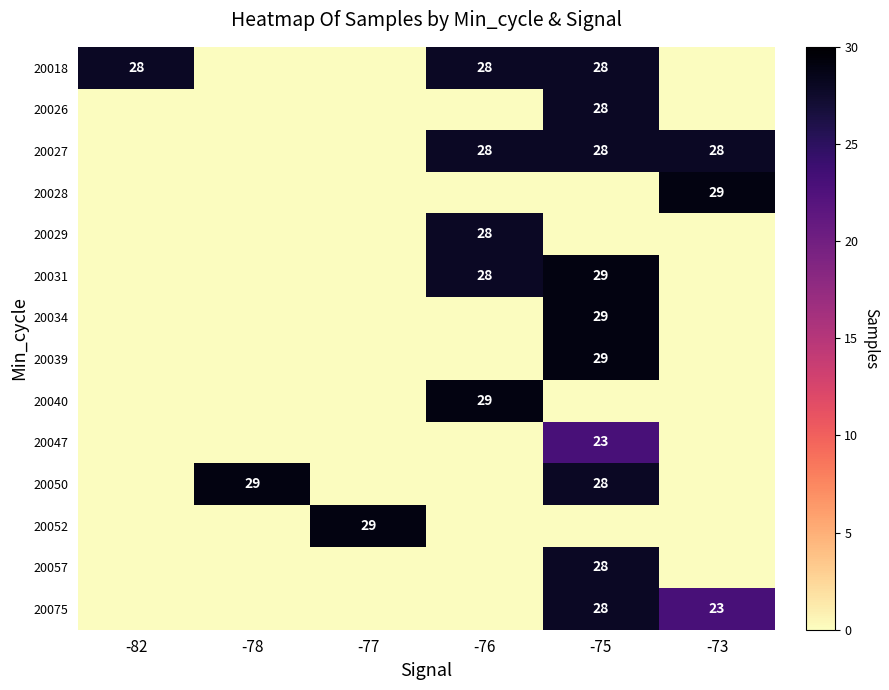

The 20052 series shows 41 at -77. True or false?

False